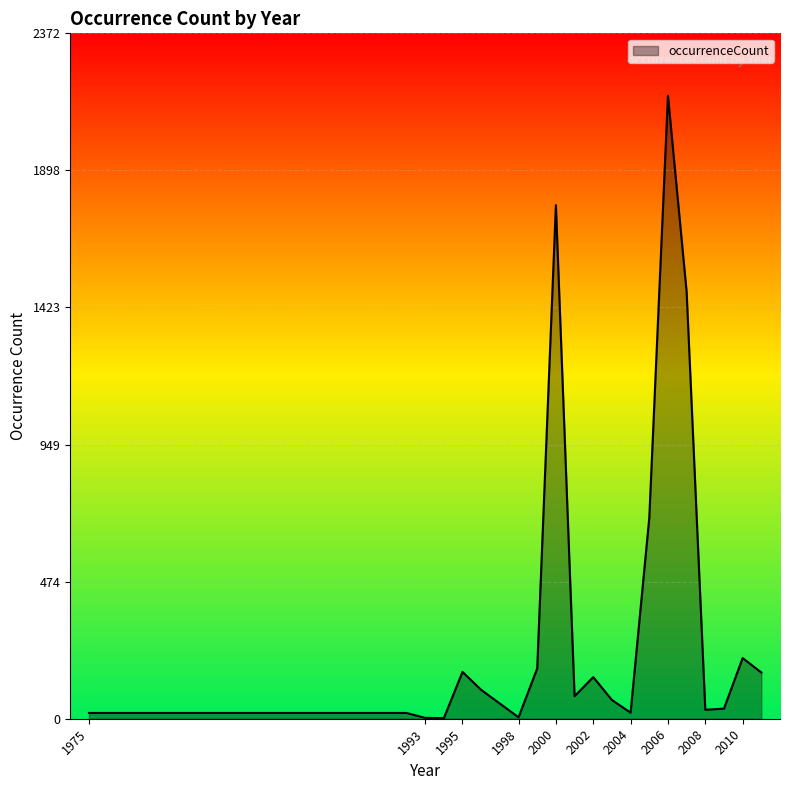

How many values exceed 100?

9